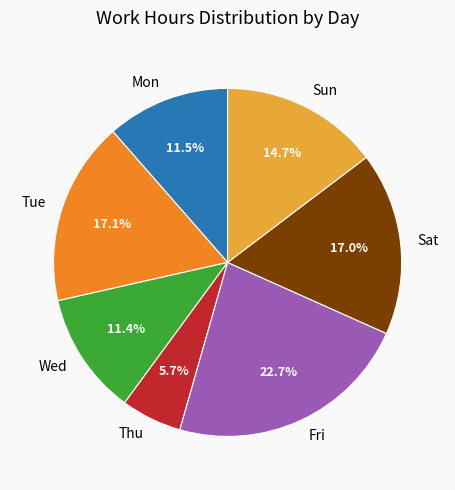

Which slice is the smallest?

Thu